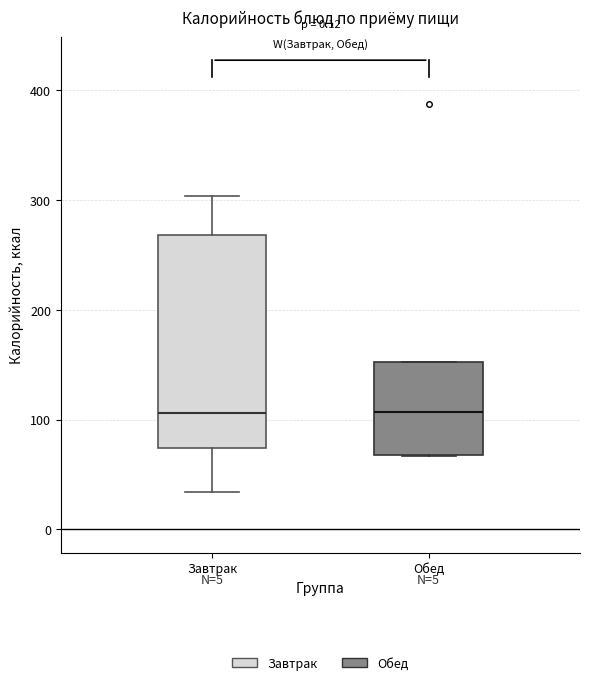

Which box is the tallest, from its lower edge to its upper edge?

Завтрак